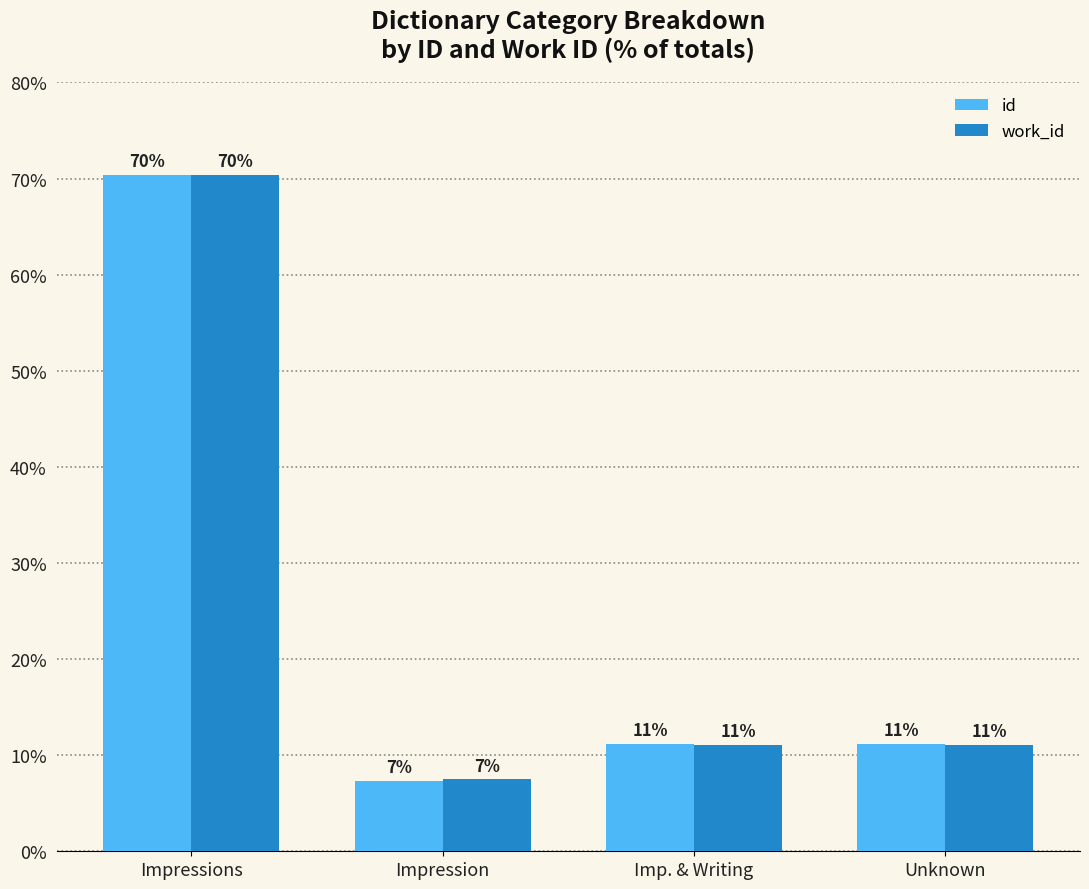

What is the spread (max minus min) of values at Impression?

0.1